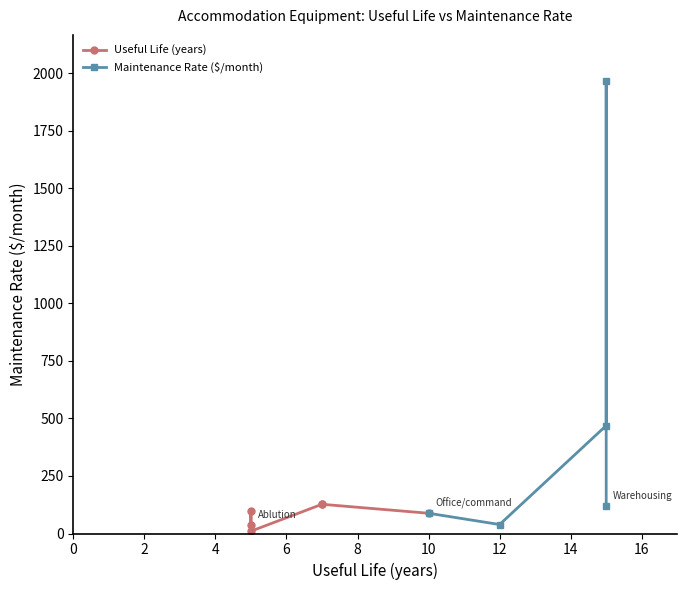

Which series changed the most between Camp unit medium and Warehousing?

Maintenance Rate